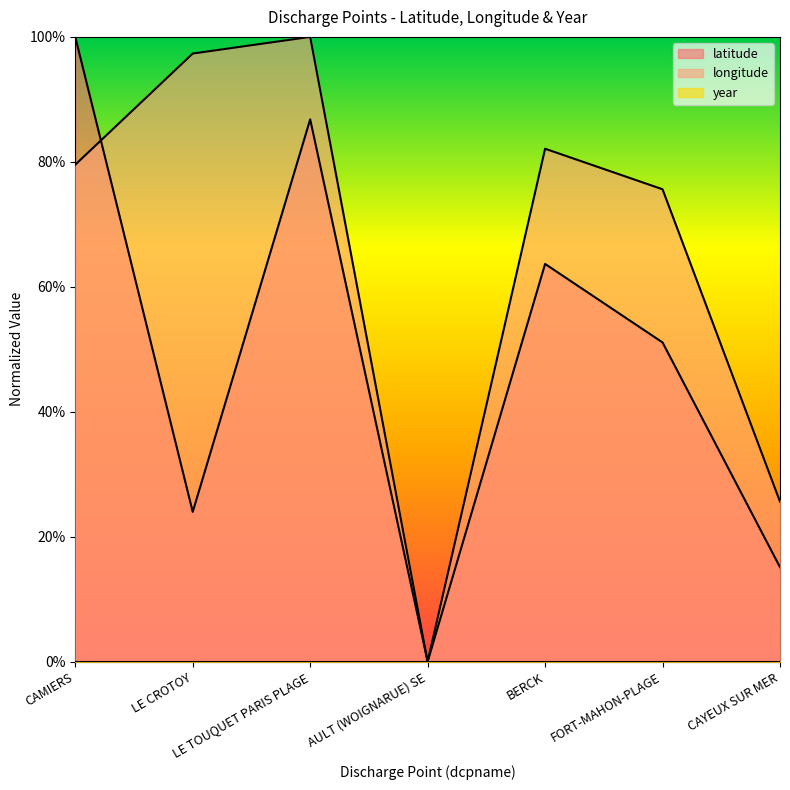

What is the average value of the longitude series?

0.7